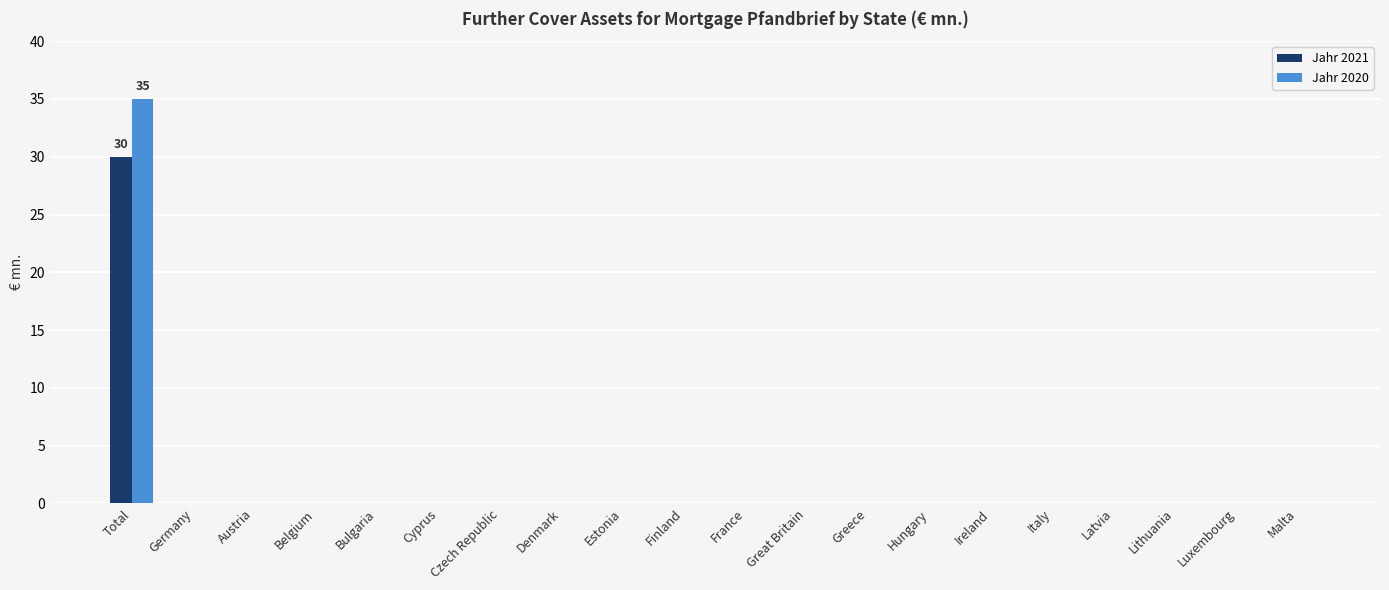

True or false: Jahr 2021 has a value of 12 at Germany.

False